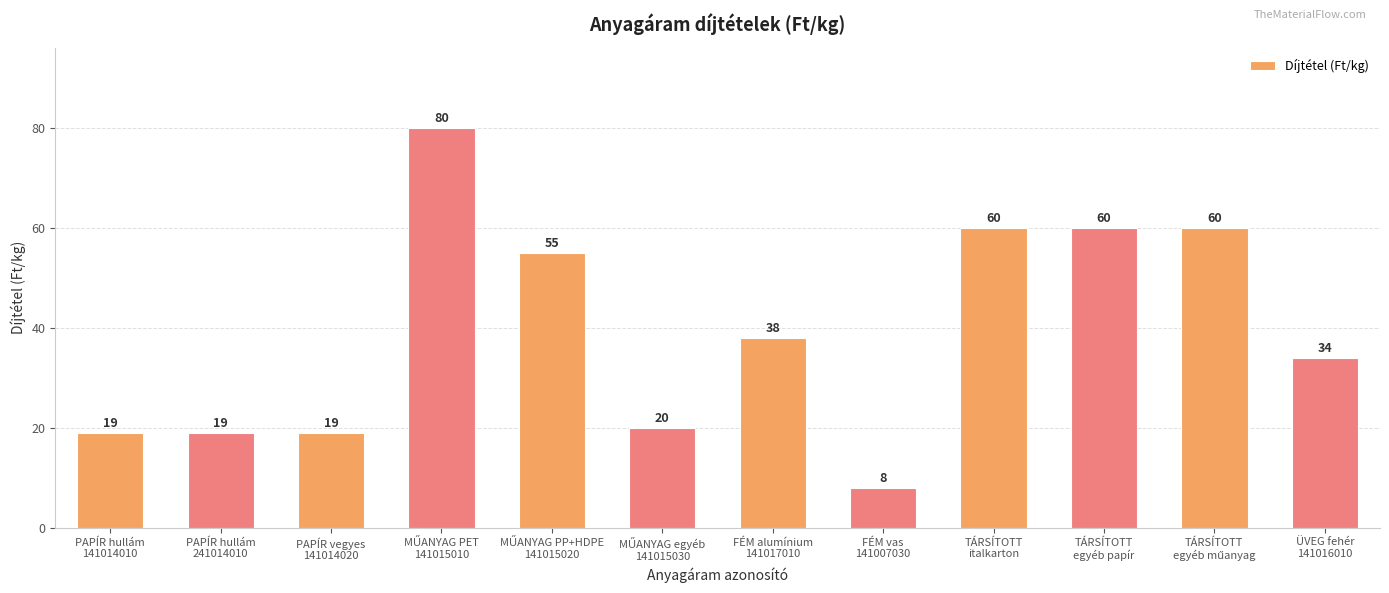

What is the minimum value shown in the chart?

8